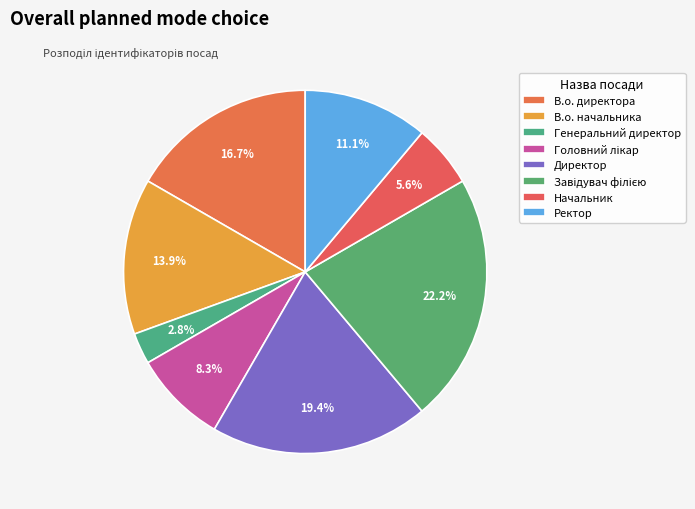

How many slices are in this pie chart?

8